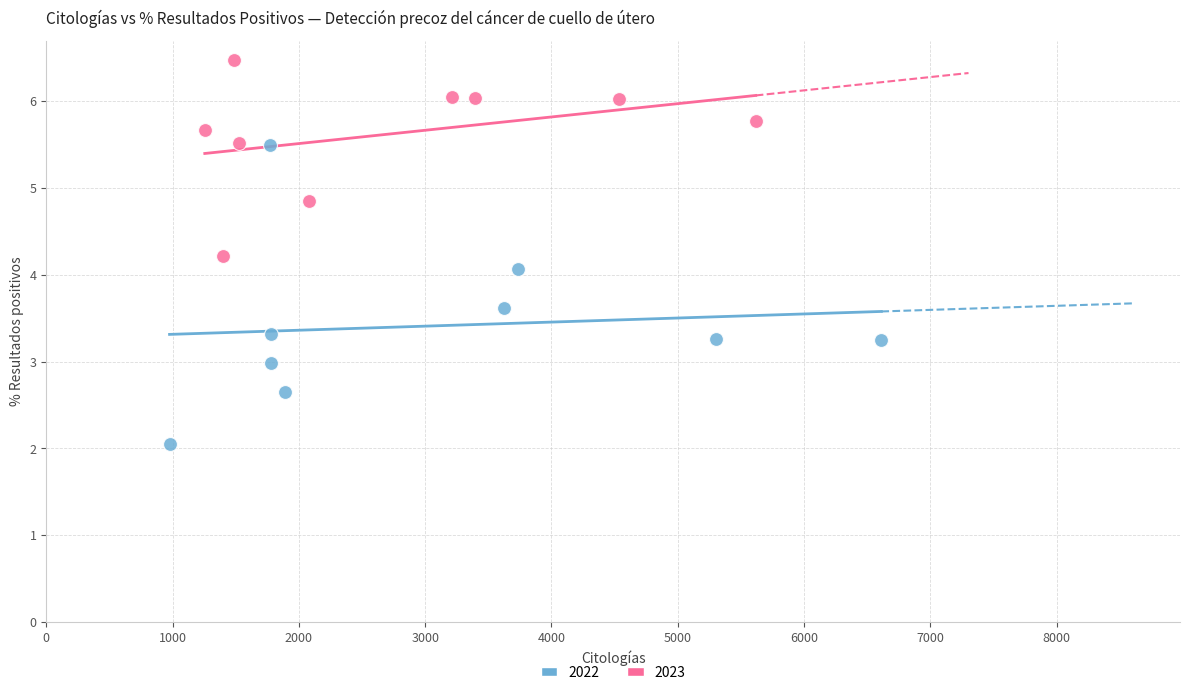

Which series reaches the maximum Y coordinate?

2023